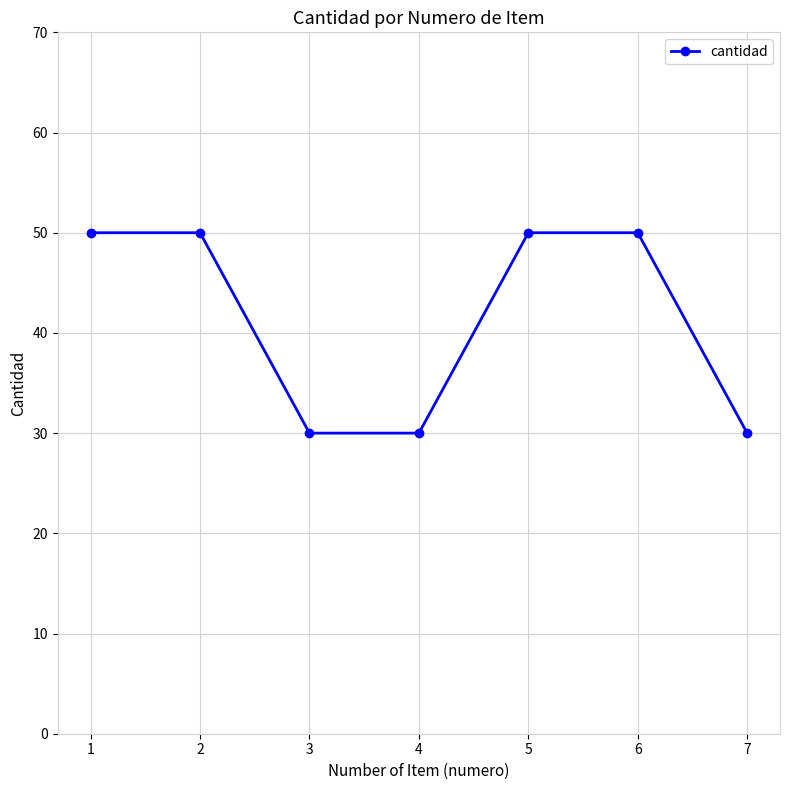

True or false: there are more than 2 points higher than both neighbors.

False